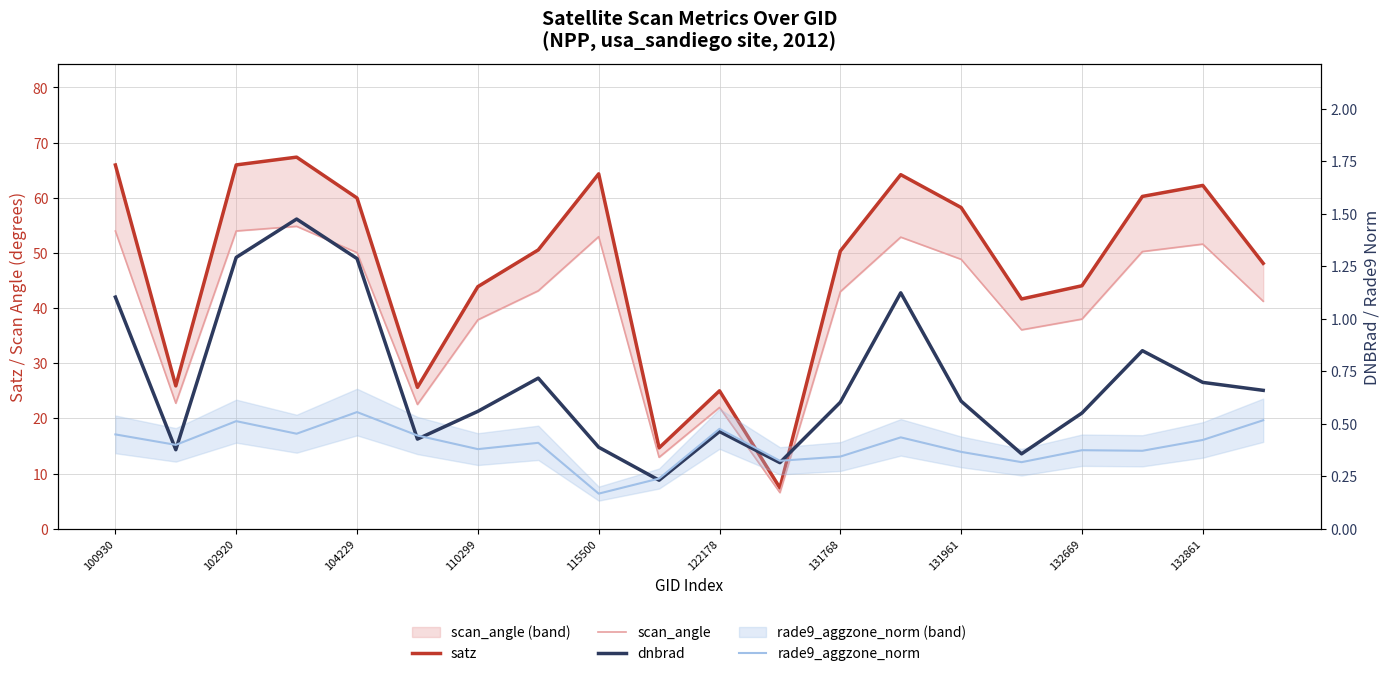

Reading right to left, transcribe all the data shown in this chart.

satz: 48.1	62.2	60.2	44.0	41.6	58.2	64.2	50.3	7.4	25.0	14.6	64.3	50.5	43.9	25.6	59.9	67.4	66.0	25.9	65.9
scan_angle: 41.2	51.6	50.2	38.0	36.0	48.8	52.9	43.0	6.5	22.0	12.9	52.9	43.1	37.9	22.5	50.0	54.8	54.0	22.7	54.0
dnbrad: 0.7	0.7	0.8	0.6	0.4	0.6	1.1	0.6	0.3	0.5	0.2	0.4	0.7	0.6	0.4	1.3	1.5	1.3	0.4	1.1
rade9_aggzone_norm: 0.5	0.4	0.4	0.4	0.3	0.4	0.4	0.3	0.3	0.5	0.2	0.2	0.4	0.4	0.4	0.6	0.5	0.5	0.4	0.4